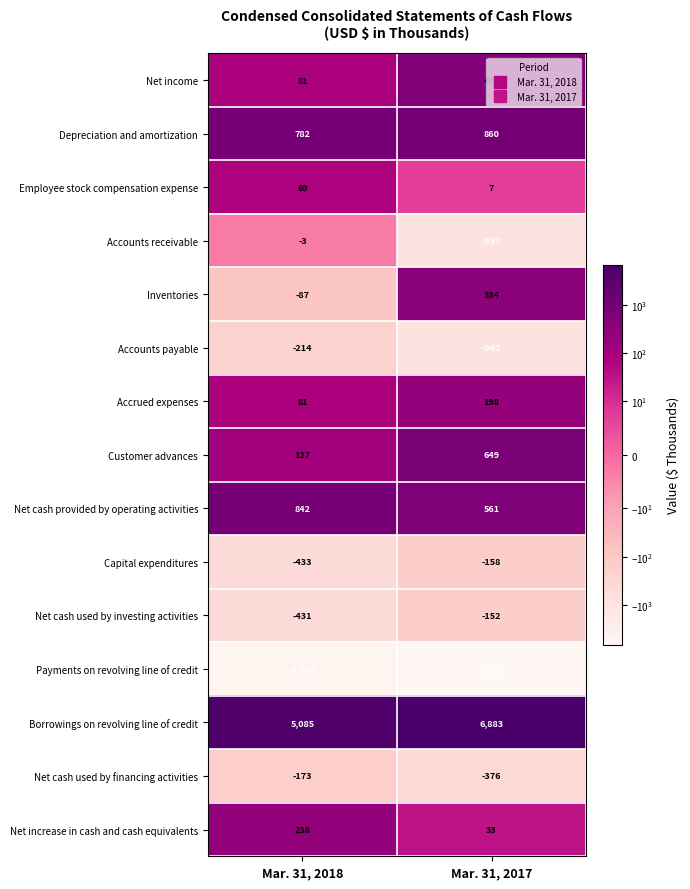

What is the minimum value shown in the chart?

-6823